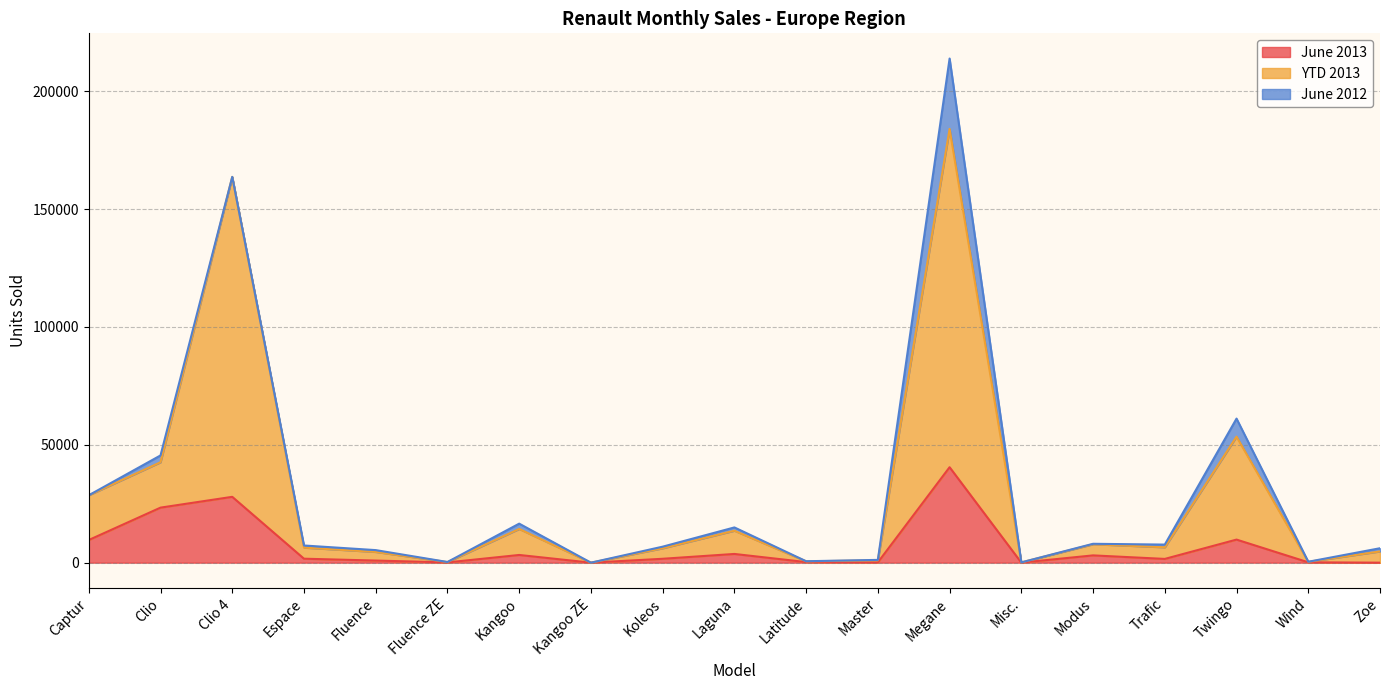

Which series has the largest range (max minus min)?

YTD 2013